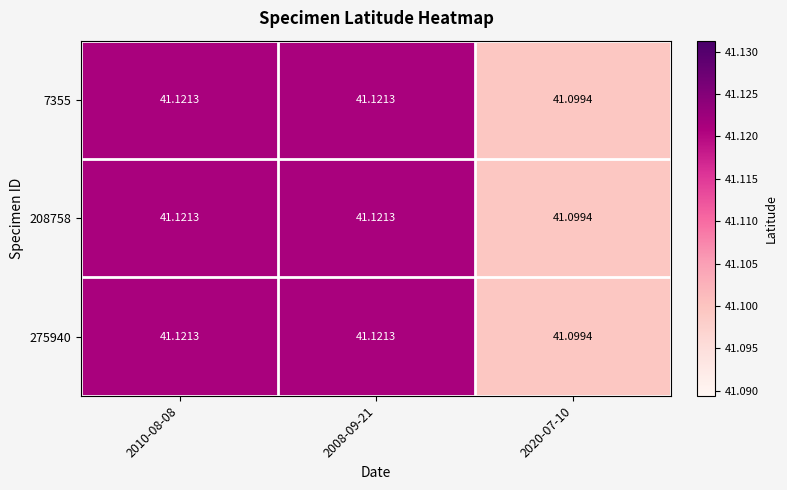

Is the value of 7355 at 2010-08-08 greater than the value of 208758 at 2020-07-10?

Yes